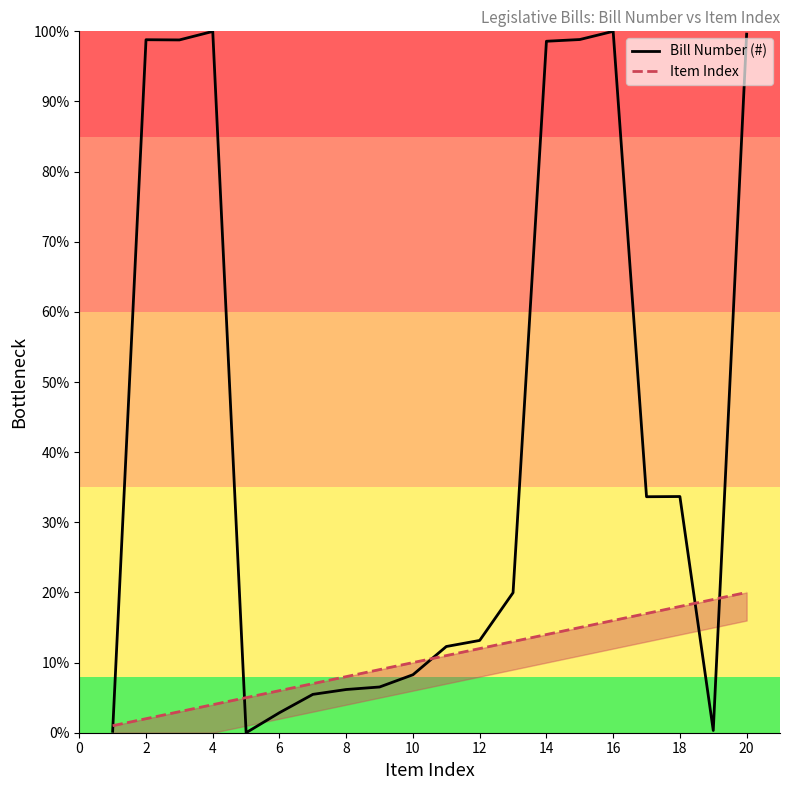

True or false: Bill Number (#) has a value of 100.0 at 16.

True